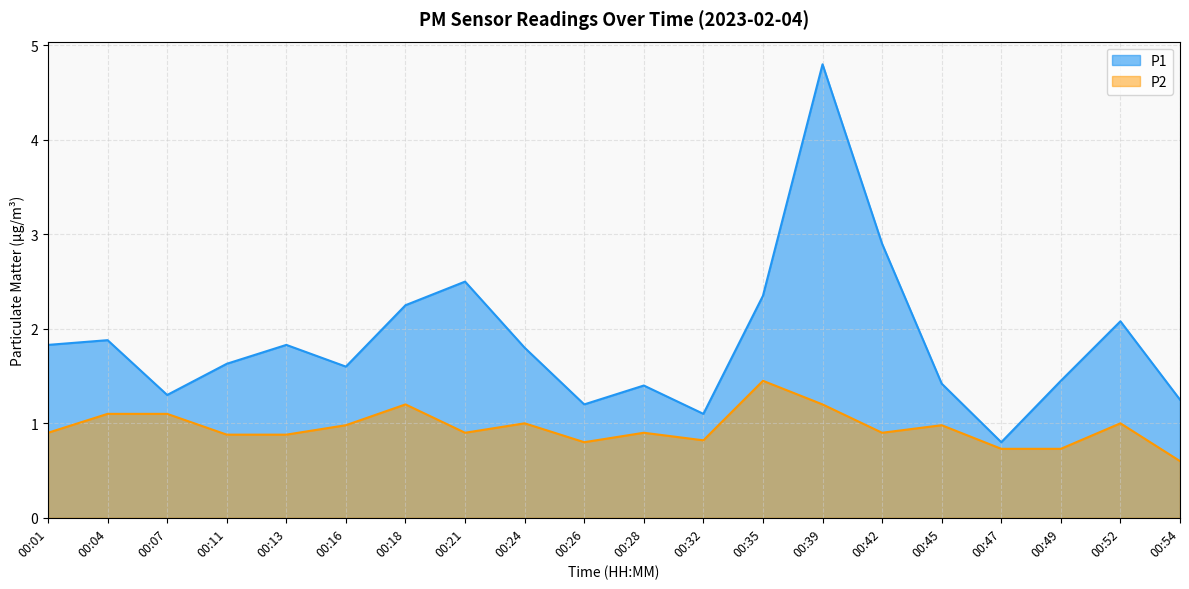

Is the value of P2 at 00:52 greater than the value of P1 at 00:45?

No